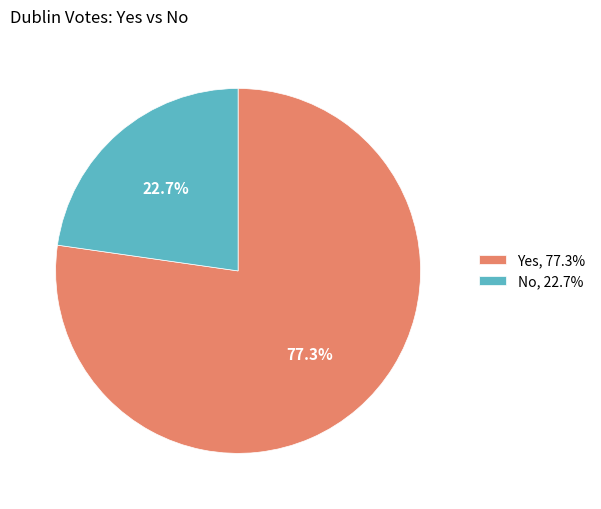

Which category accounts for the majority?

Yes